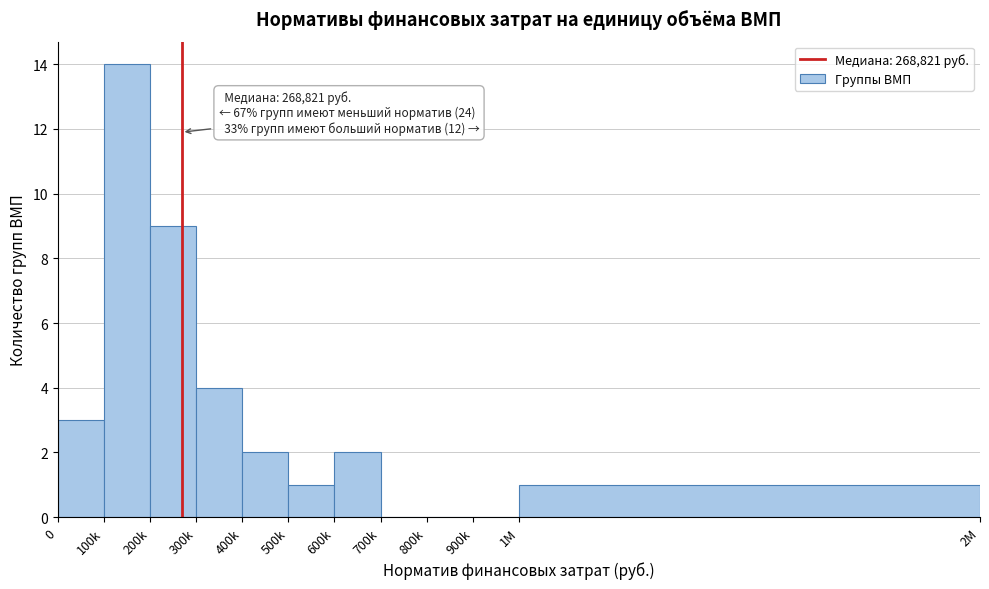

Reading left to right, what are all the values shown in this chart?

0=3	100k=14	200k=9	300k=4	400k=2	500k=1	600k=2	700k=0	800k=0	900k=0	1M=1